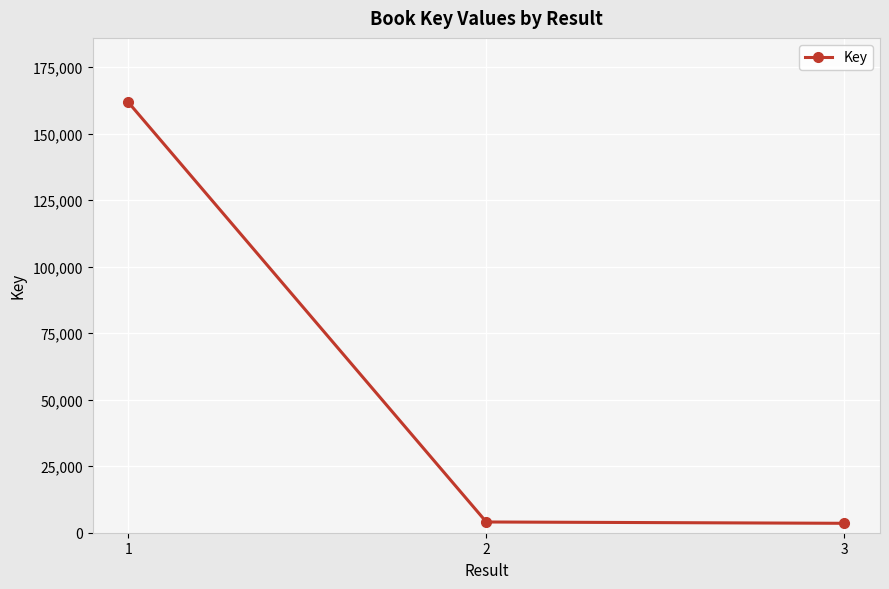

True or false: the data shows 3541 at 3.

True